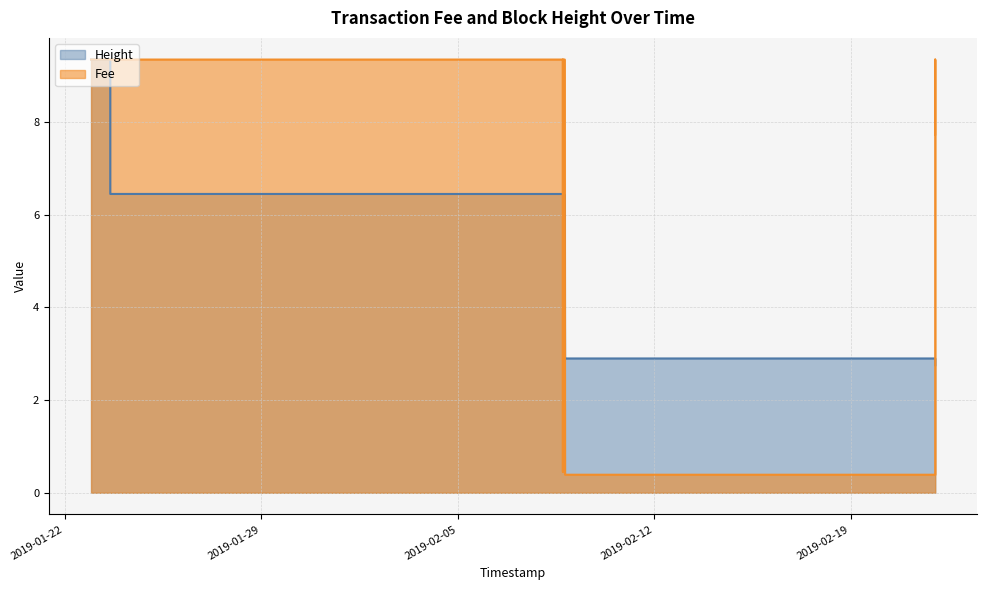

Which series has the widest spread of values?

Fee